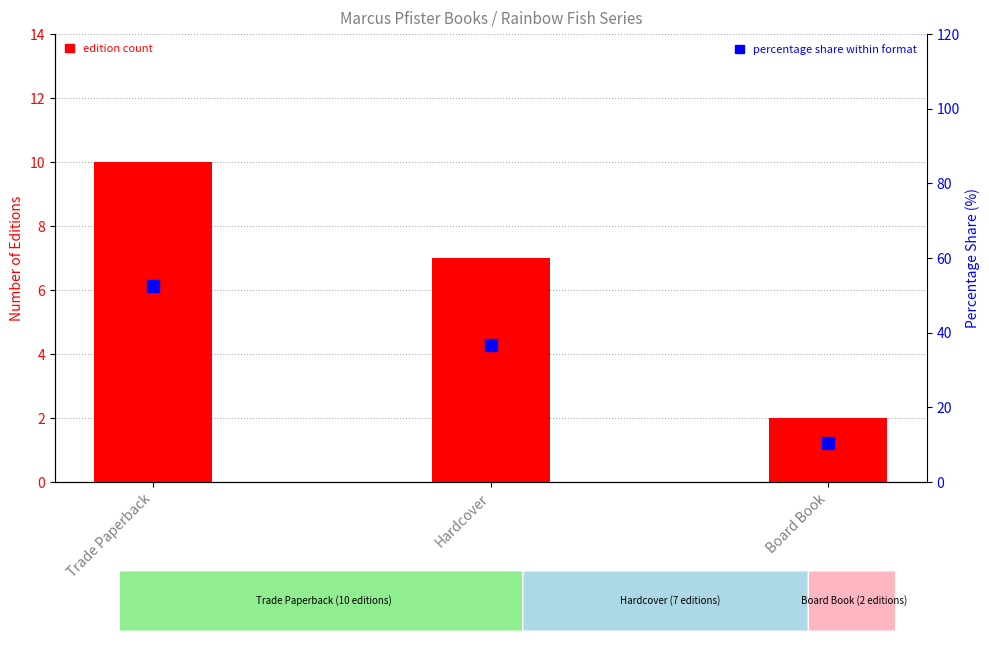

What value does the % Share series have at Hardcover?

36.8